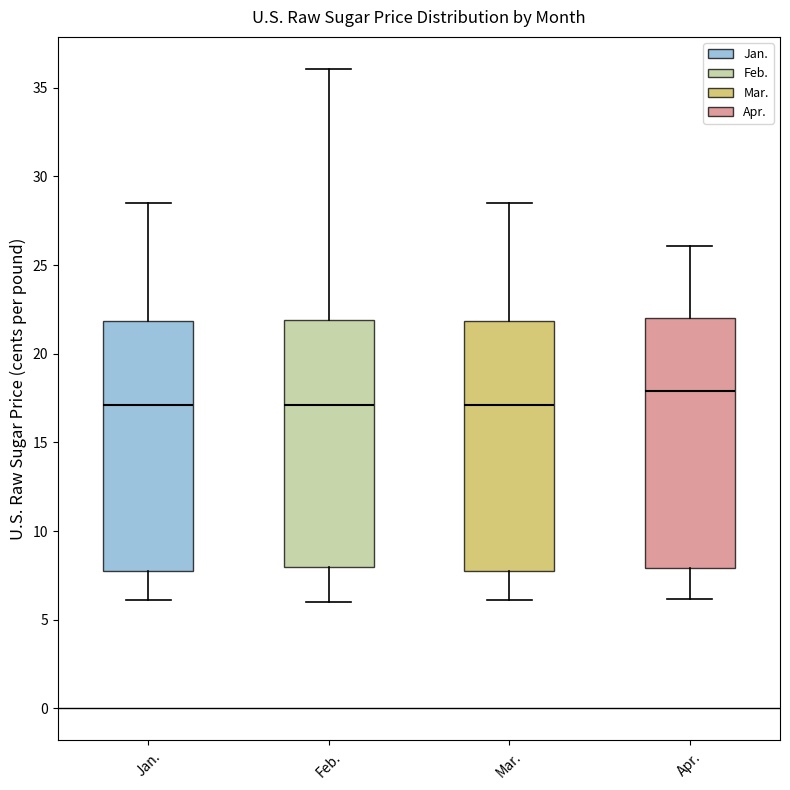

Reading left to right, read every box against the y-axis: the position of its median line, the range the box covers, and the ends of its whiskers. The values are not printed on the chart, so give them approximately, as read against the axis.

Jan.: median 17.0, box 8.0 to 22.0, whiskers 6.0 to 28.5
Feb.: median 17.0, box 8.0 to 22.0, whiskers 6.0 to 36.0
Mar.: median 17.0, box 8.0 to 22.0, whiskers 6.0 to 28.5
Apr.: median 18.0, box 8.0 to 22.0, whiskers 6.0 to 26.0